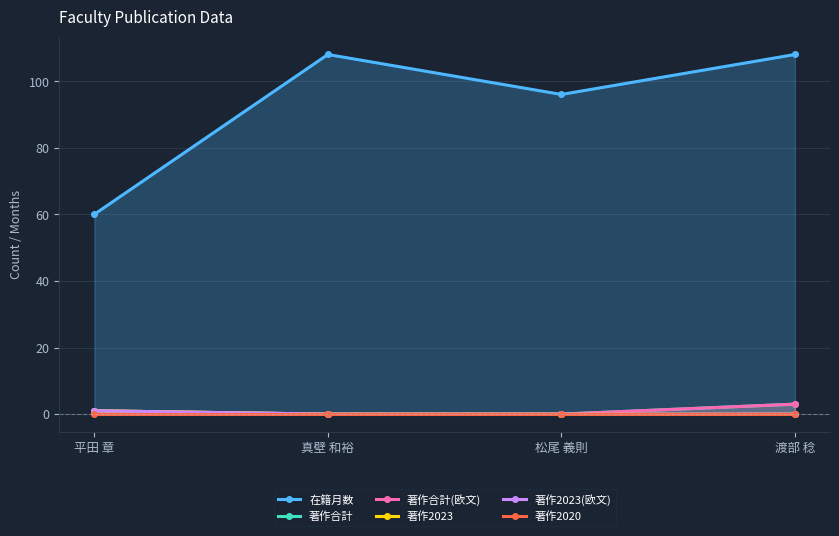

Which category has the lowest value in the 著作2023 series?

真壁 和裕